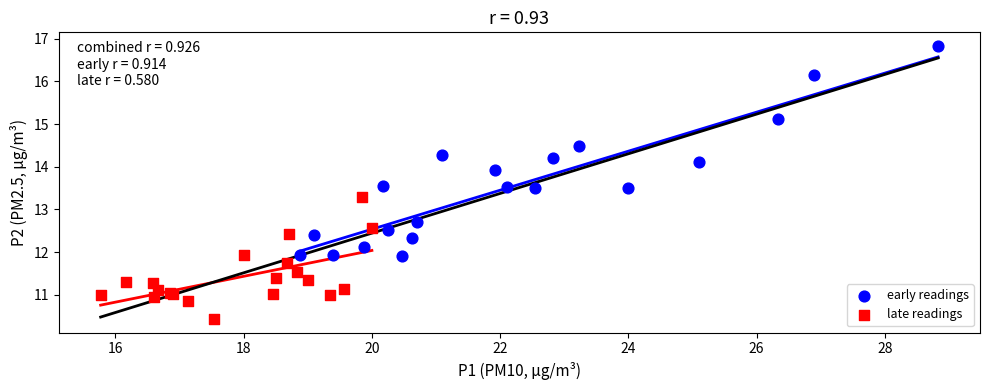

Which series has the widest spread of Y values?

early readings